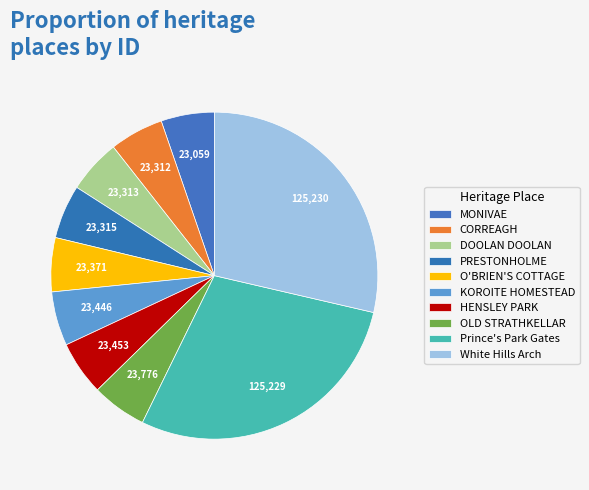

True or false: White Hills Arch accounts for 29% of the total.

True